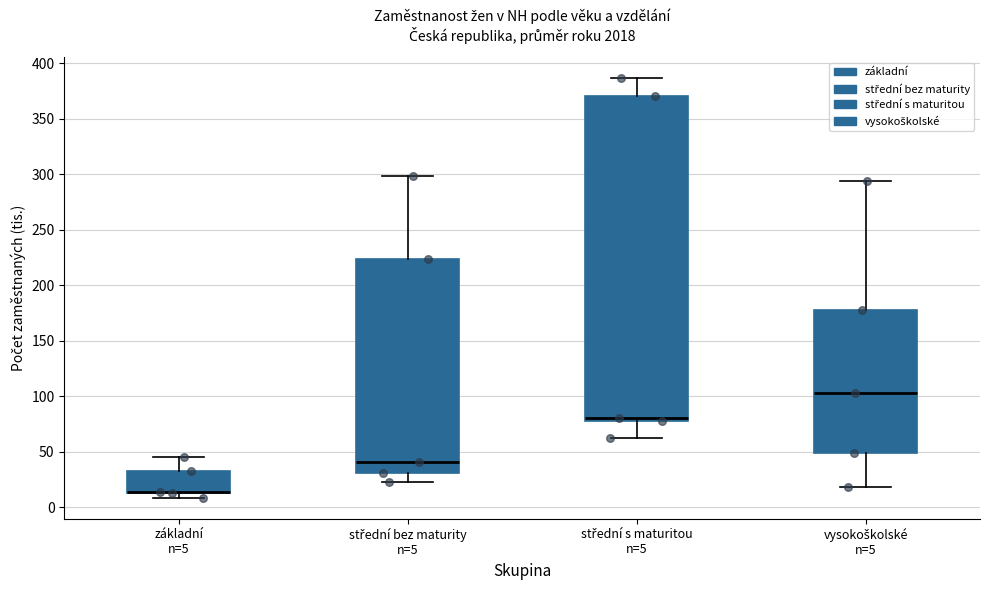

Where does the upper whisker of the box for střední s maturitou n=5 end on the y-axis? The values are not printed on the chart, so give them approximately, as read against the axis.

385